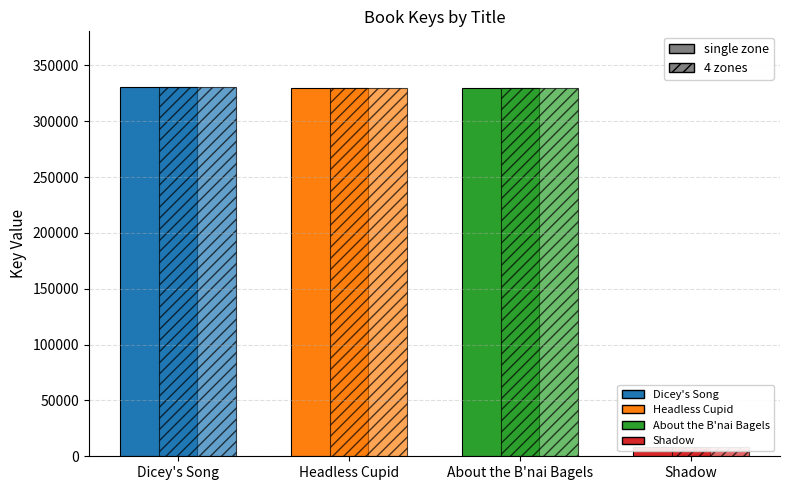

What is the change in value from Dicey's Song to Shadow?

-323015